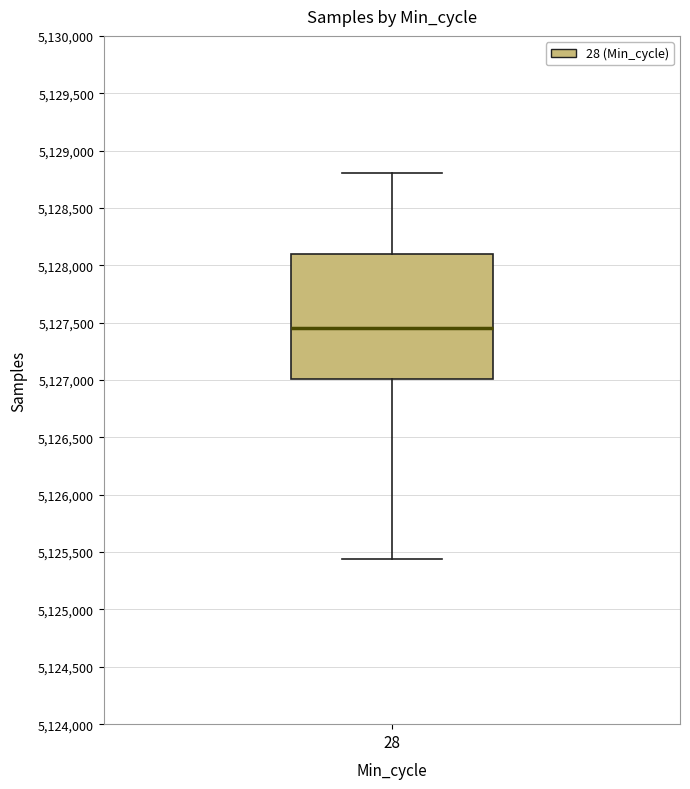

Where is the lower edge of the box at x = 28 on the y-axis? The values are not printed on the chart, so give them approximately, as read against the axis.

5127000